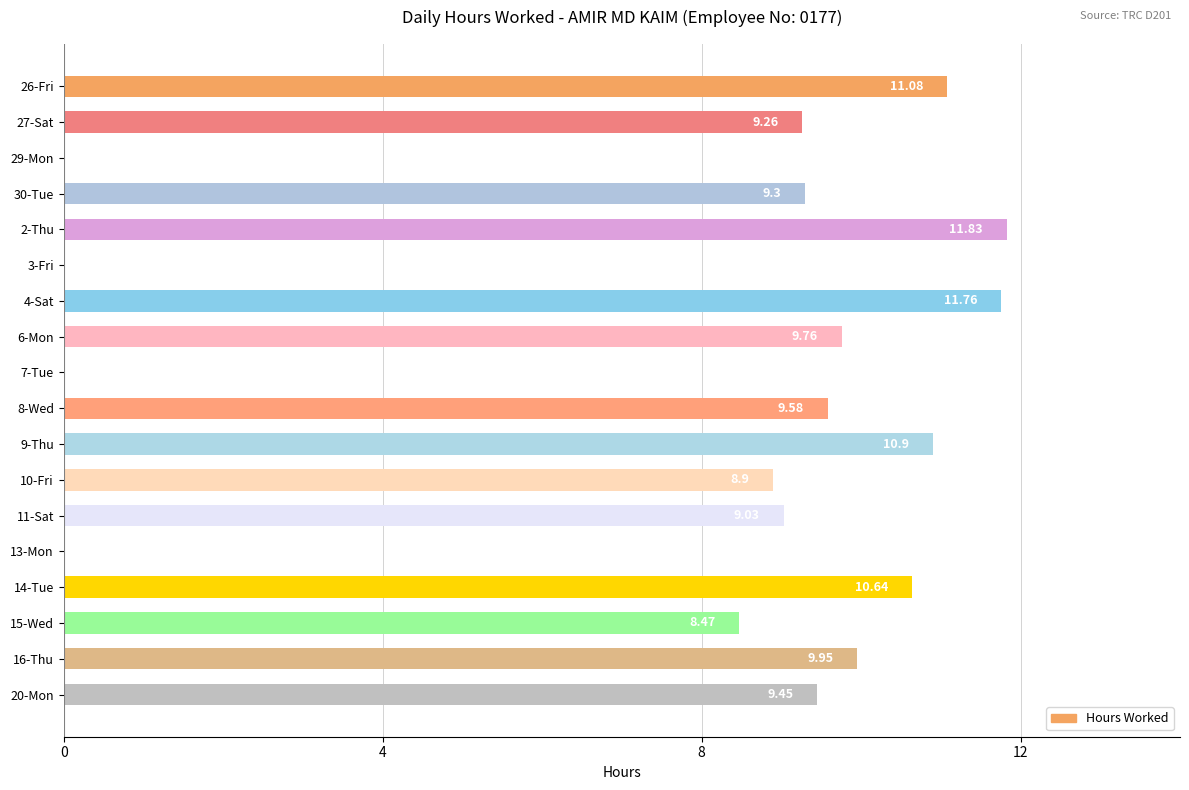

What is the sum of the values at 2-Thu and 14-Tue?

22.5